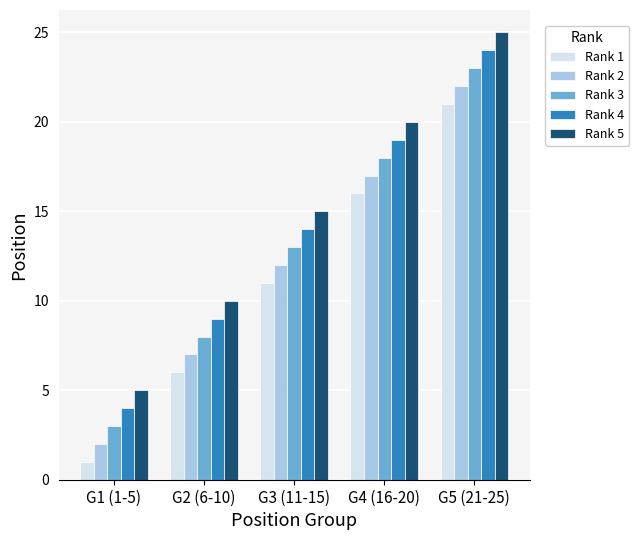

The Rank 1 series shows 16 at G4 (16-20). True or false?

True